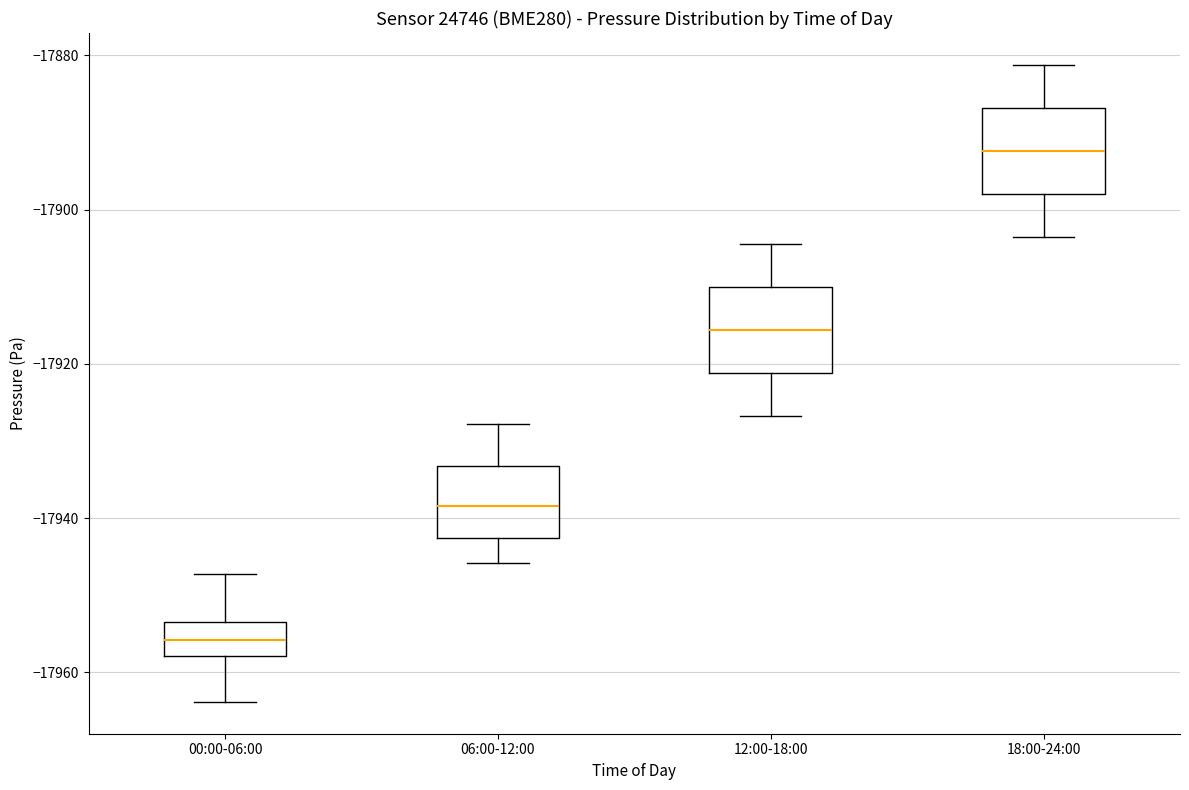

Which box has the highest median line?

18:00-24:00